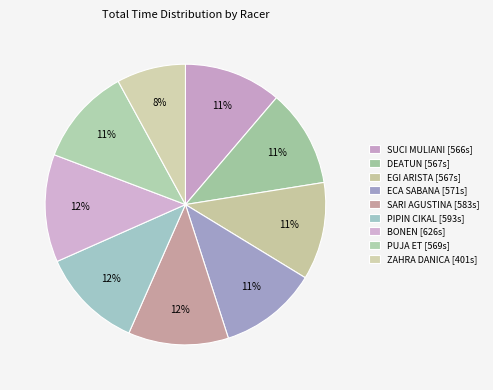

Which category has the smallest portion of the pie?

ZAHRA DANICA